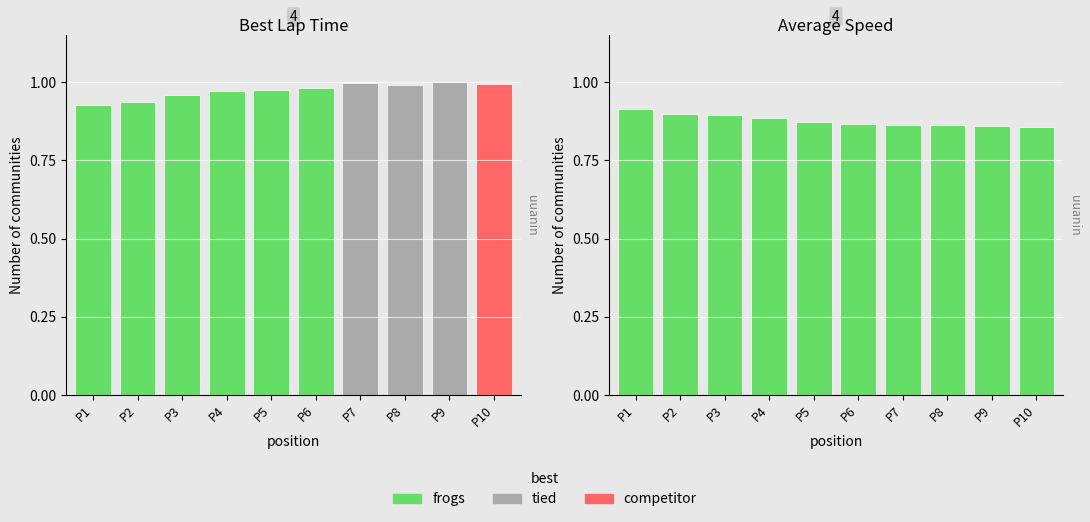

Reading right to left, what are all the values shown in this chart?

0.9	0.9	0.9	0.9	0.9	0.9	0.9	0.9	0.9	0.9